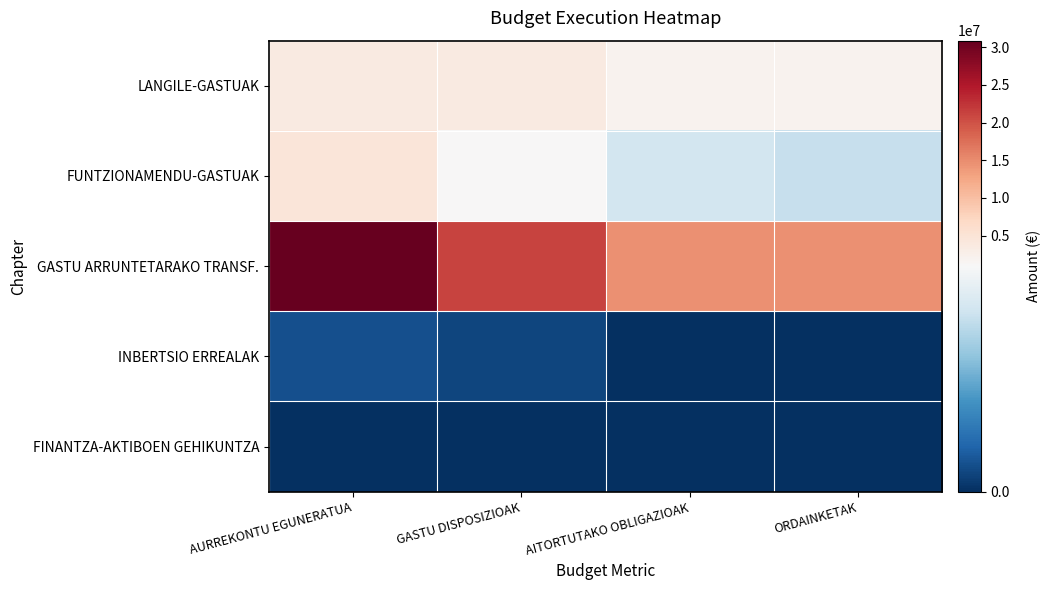

Which has a higher value, GASTU DISPOSIZIOAK or ORDAINKETAK?

GASTU DISPOSIZIOAK